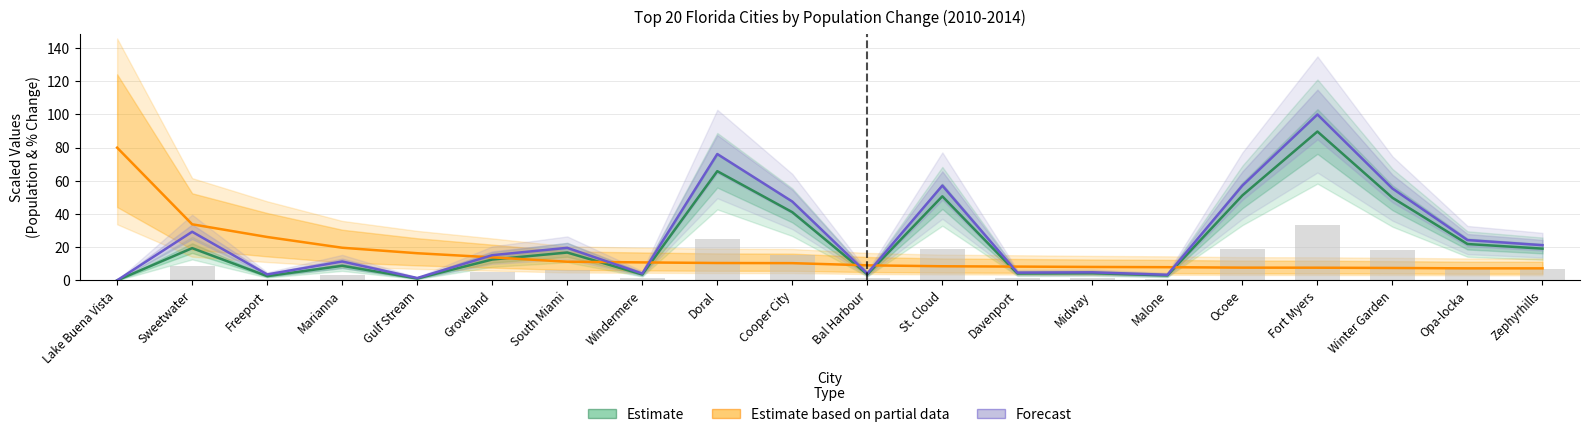

List the labels in order of Forecast value, smallest first.

Lake Buena Vista, Gulf Stream, Malone, Freeport, Bal Harbour, Windermere, Davenport, Midway, Marianna, Groveland, South Miami, Zephyrhills, Opa-locka, Sweetwater, Cooper City, Winter Garden, St. Cloud, Ocoee, Doral, Fort Myers